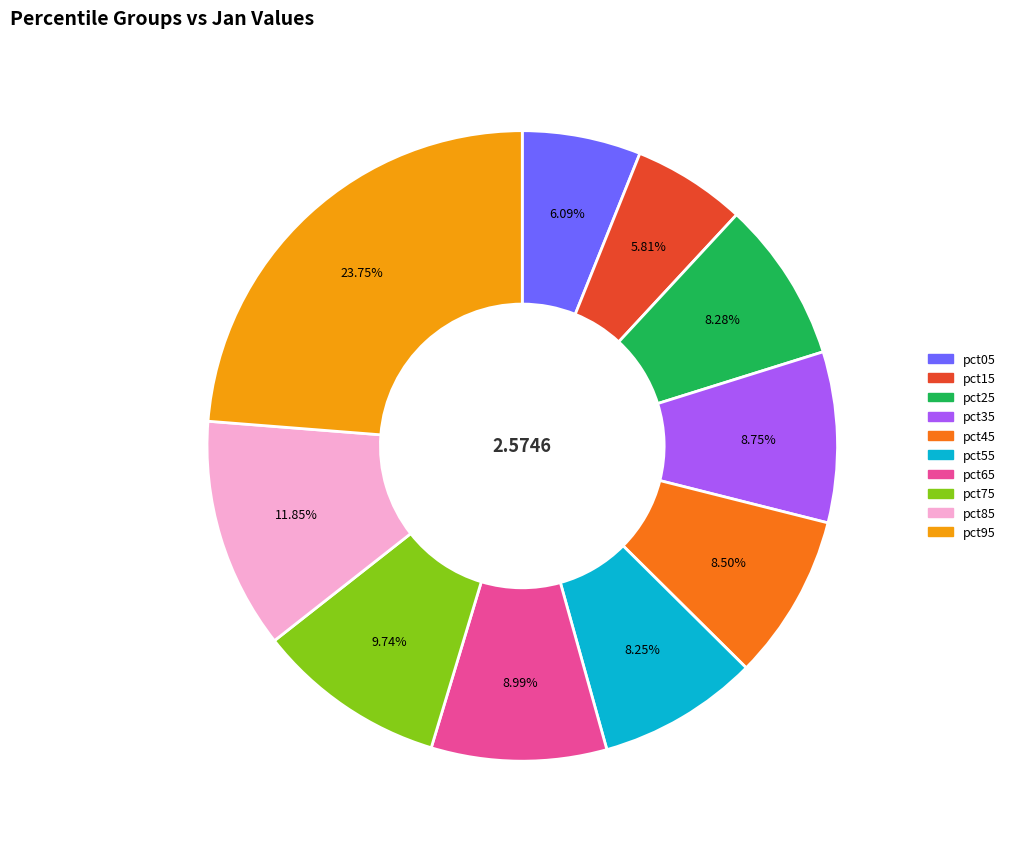

Count the number of slices in the pie.

10